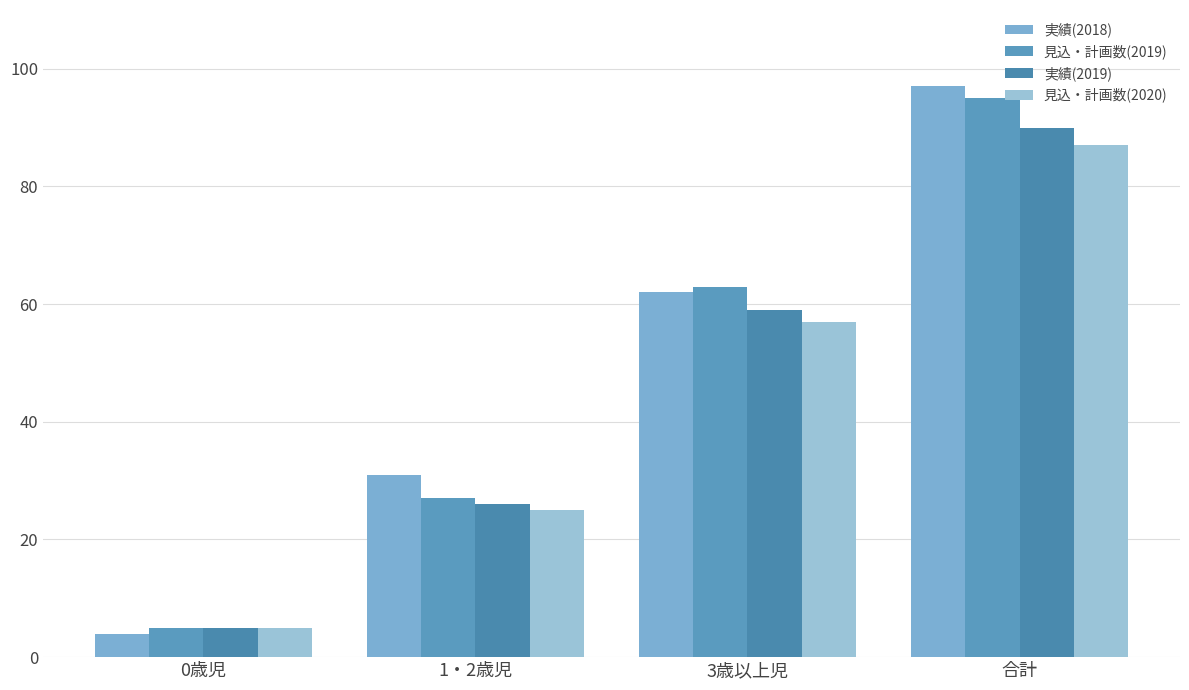

Which category has the highest value in the 実績(2019) series?

合計